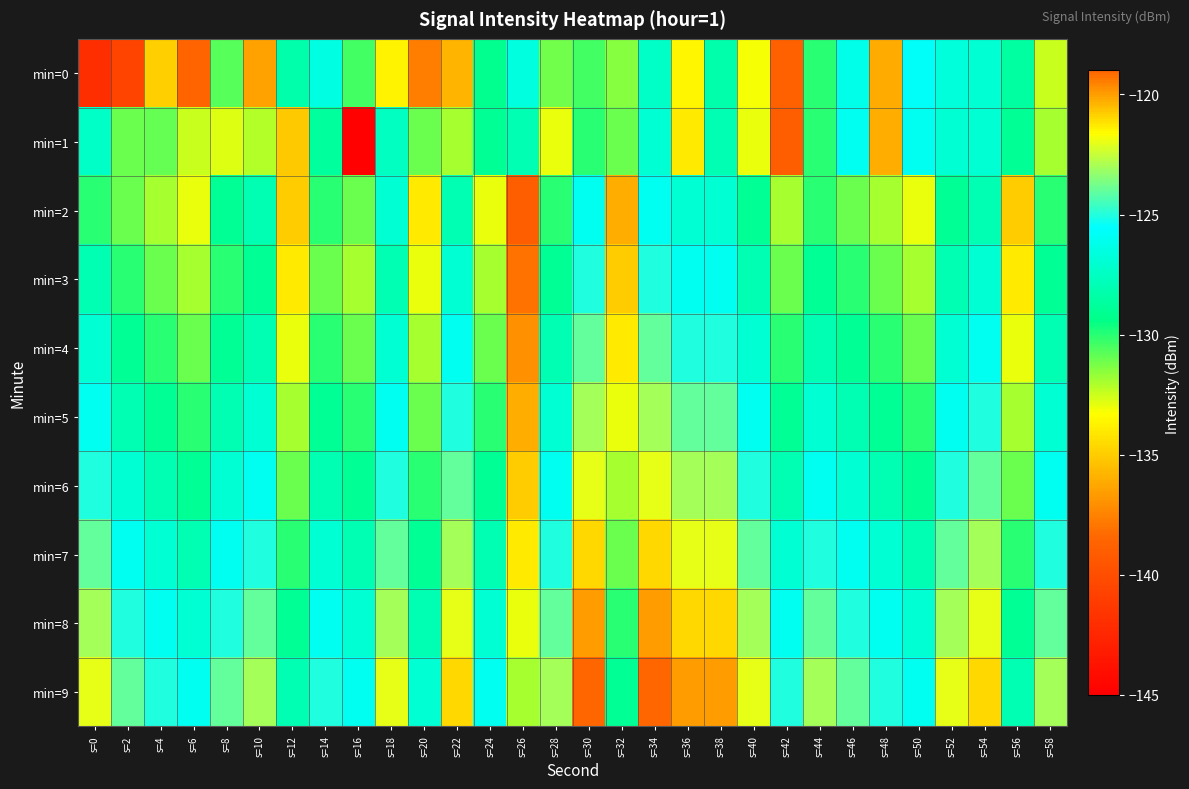

Between s=32 and s=48, which is larger?

s=32